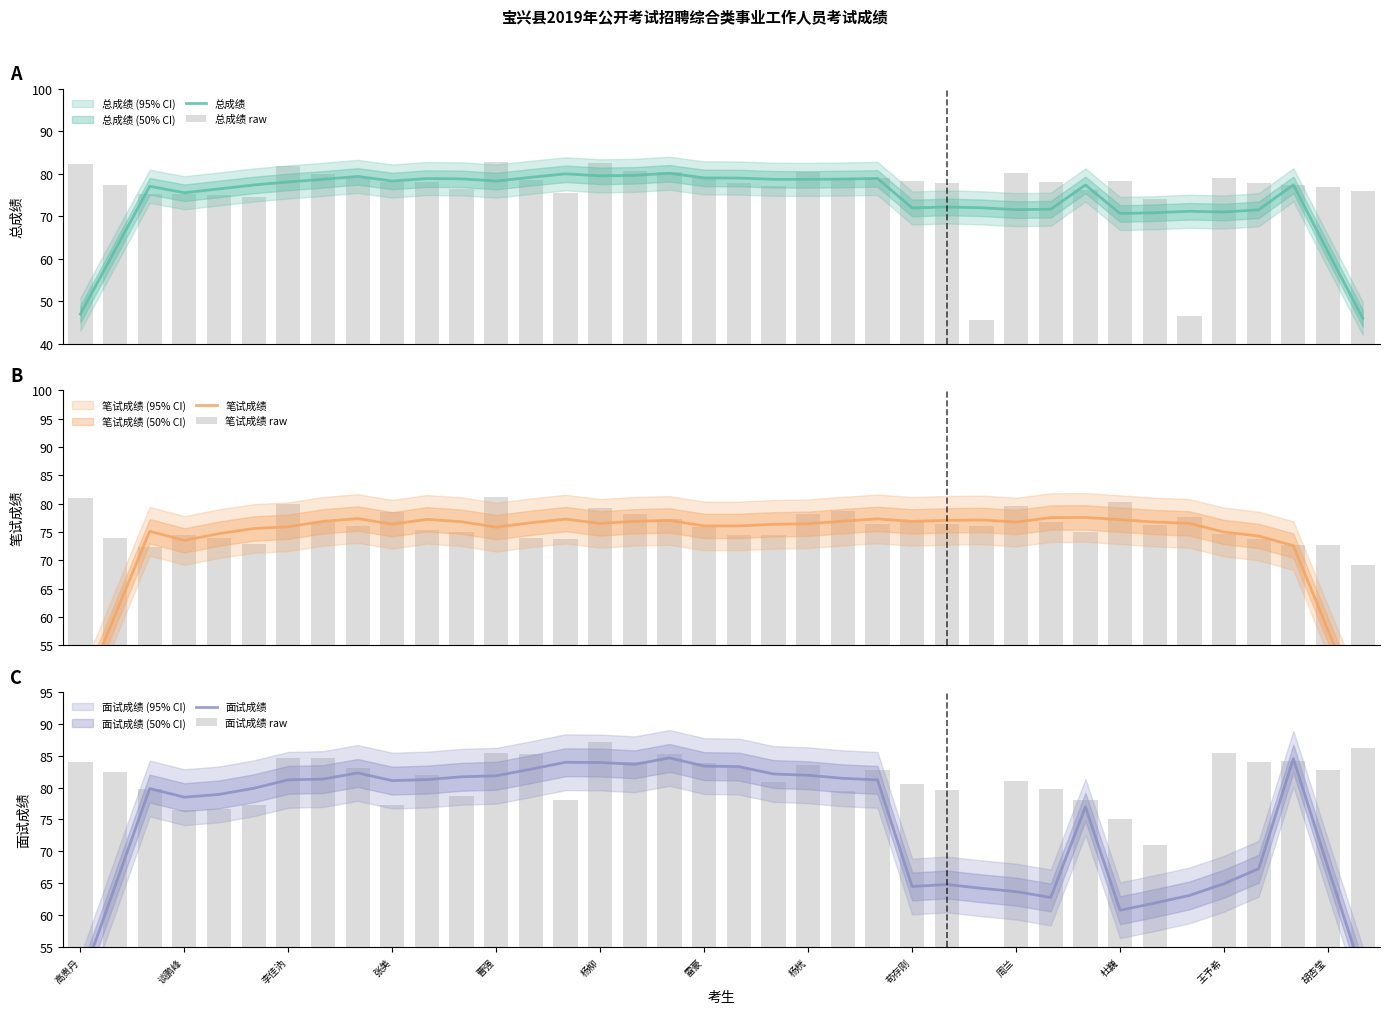

Does the chart contain any negative values?

No